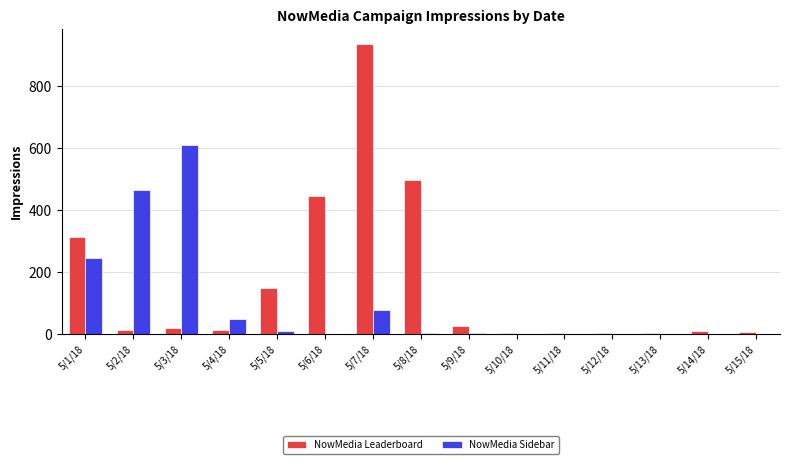

At which label does NowMedia Leaderboard reach its peak?

5/7/18